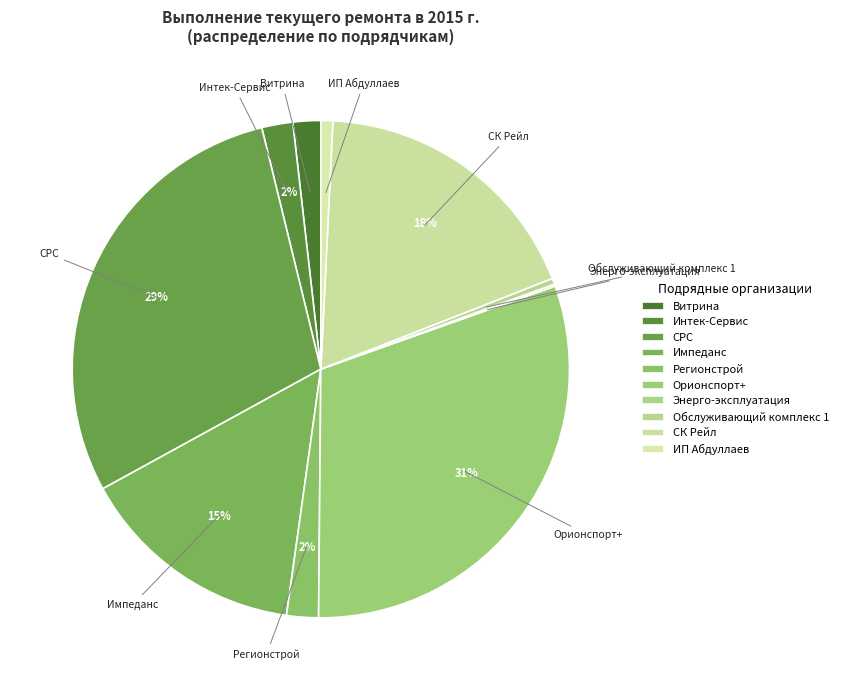

Which category has the biggest portion of the pie?

Орионспорт+